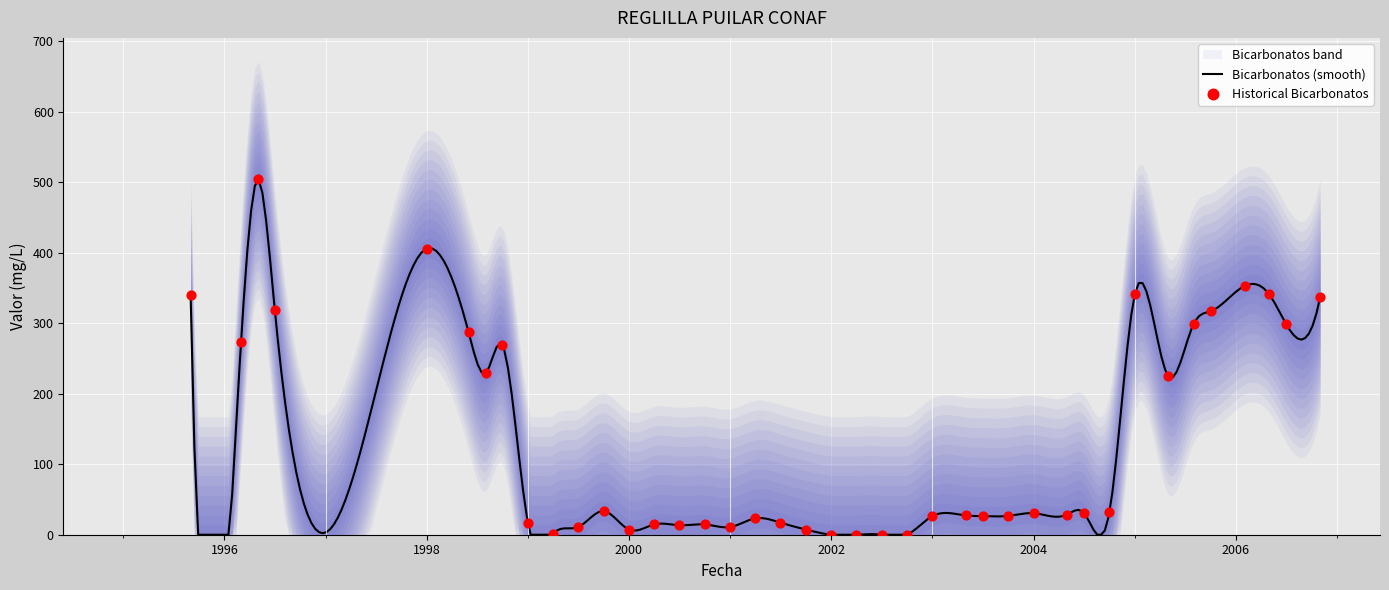

What is the change in value from 2002-04 to 2004-07?

+30.9